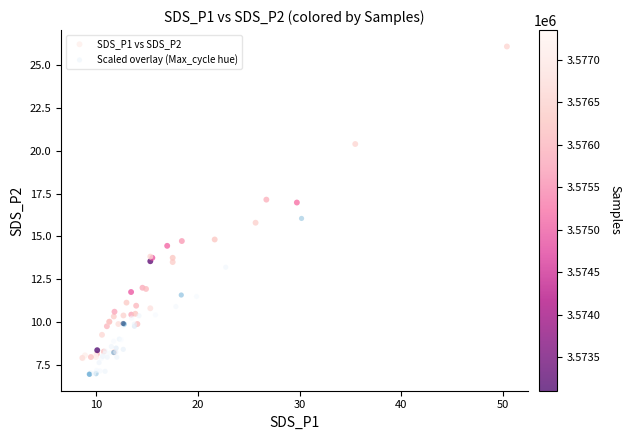

Which series reaches the minimum Y coordinate?

Scaled overlay (Max_cycle hue)